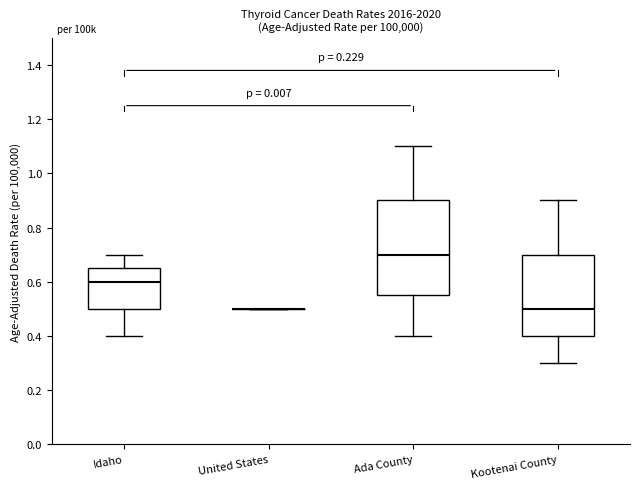

Which box is the tallest, from its lower edge to its upper edge?

Ada County